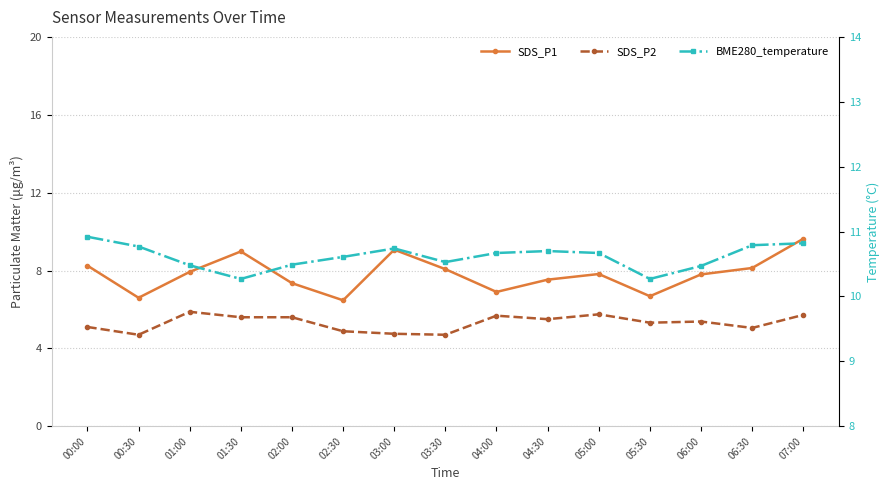

What is the label of the 13th point from the right?

01:00